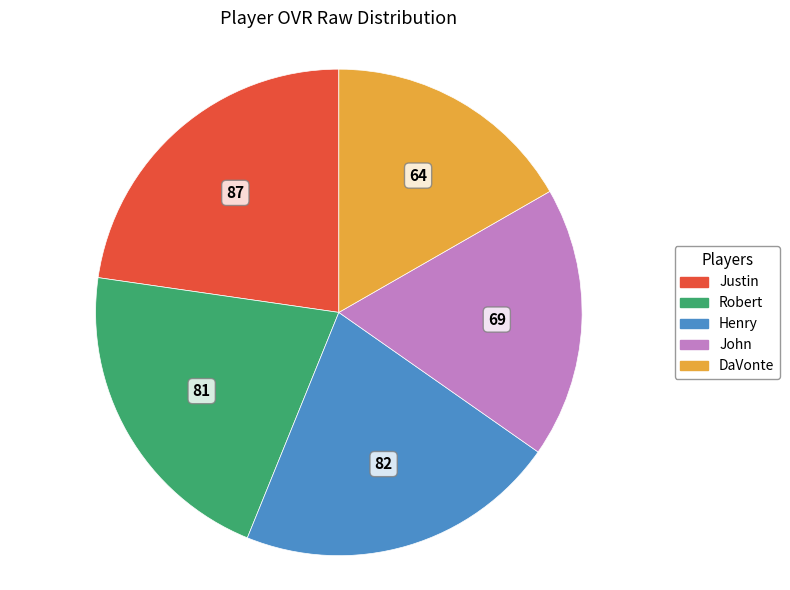

The Henry slice represents 21% of the pie. True or false?

True